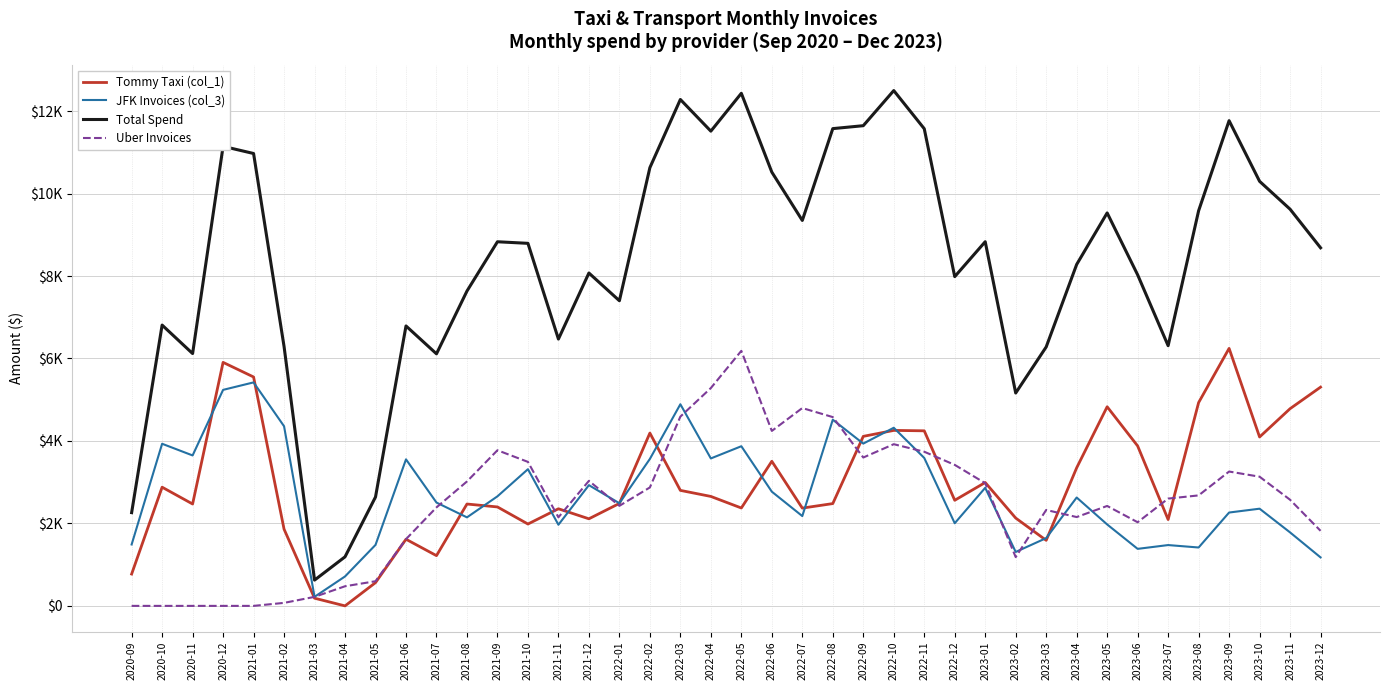

Which has a higher value, 2023-03 or 2022-06?

2022-06